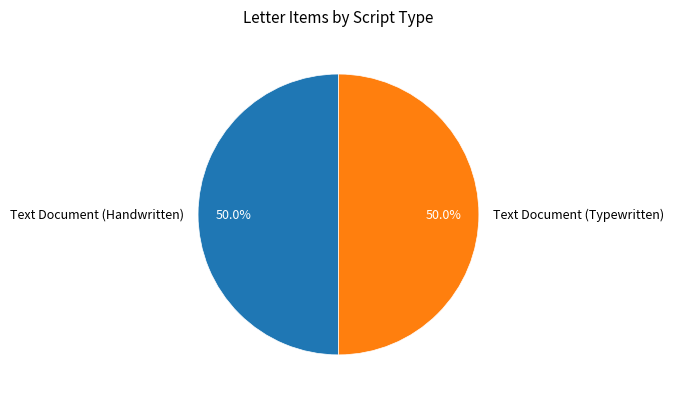

Combined, what portion of the pie is Text Document (Typewritten) and Text Document (Handwritten)?

100.0%